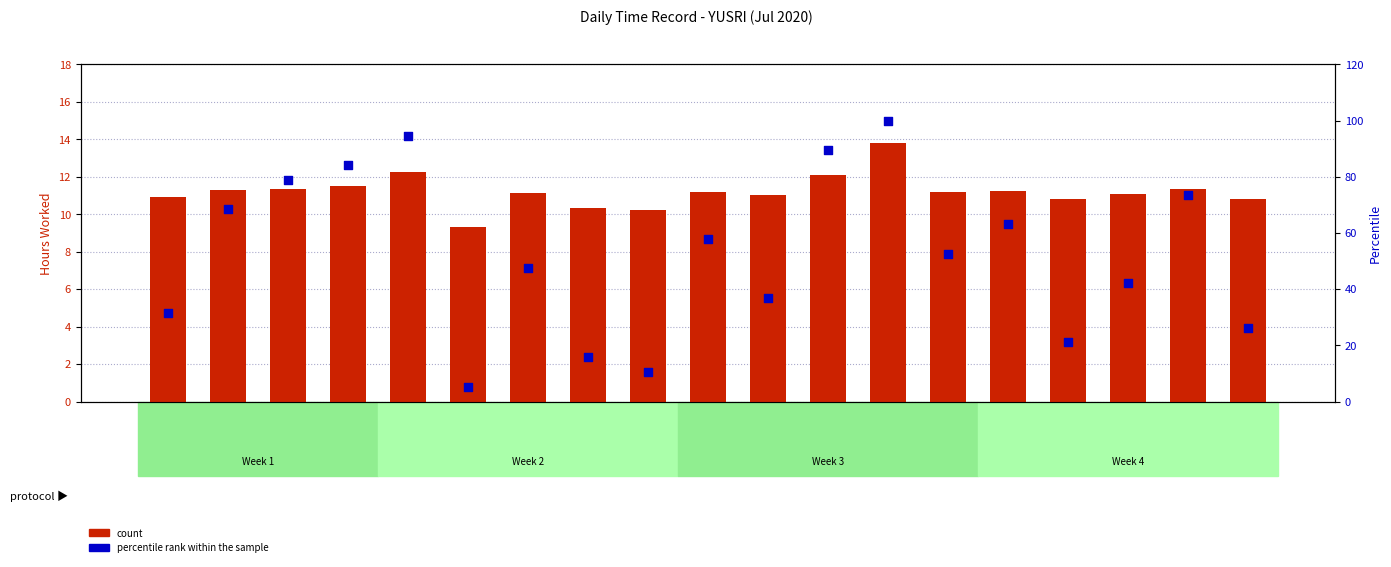

At how many categories does at least one series exceed 43?

11